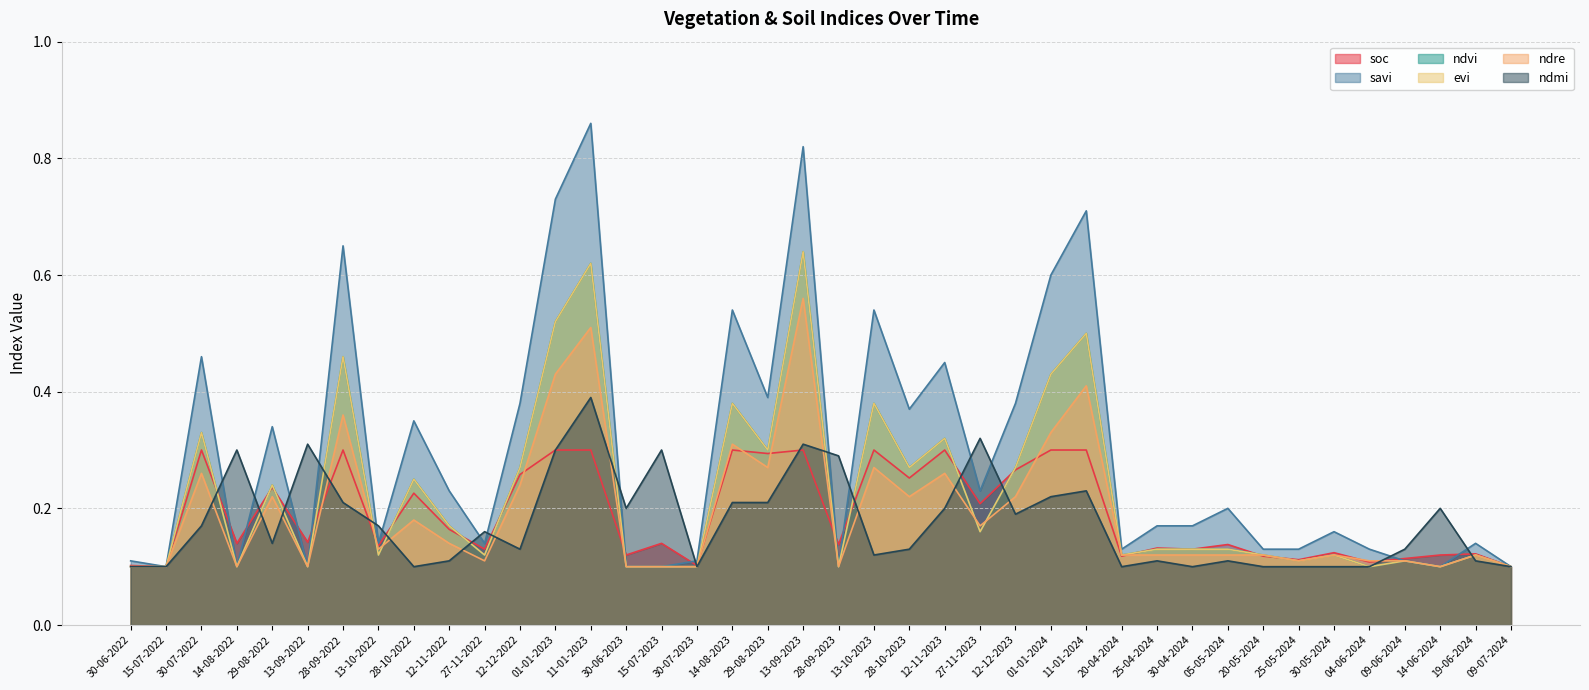

How many ndmi values are between 0 and 1?

40